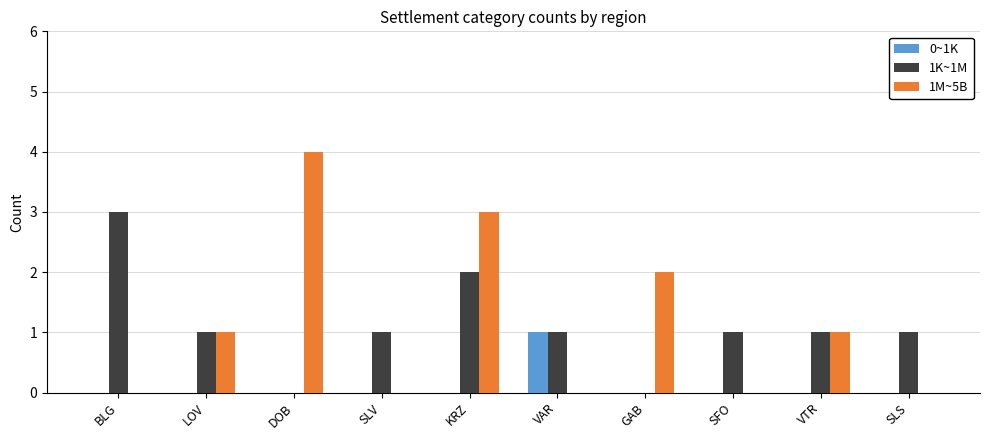

Which category has the highest value across all series?

DOB